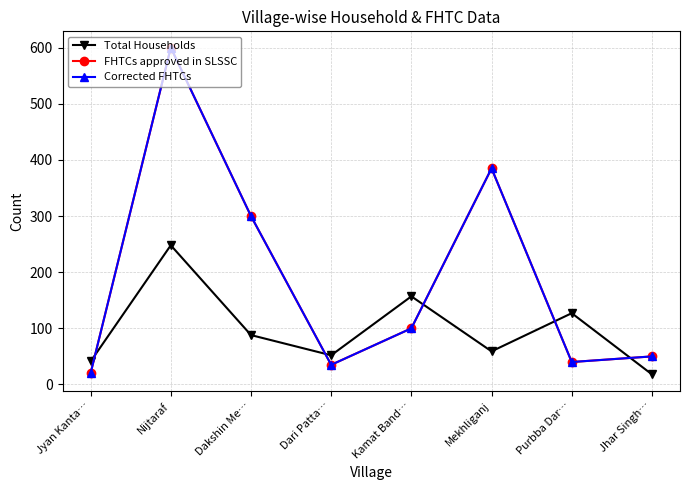

What is the difference between the FHTCs approved in SLSSC values at Jhar Singh… and Jyan Kanta…?

30